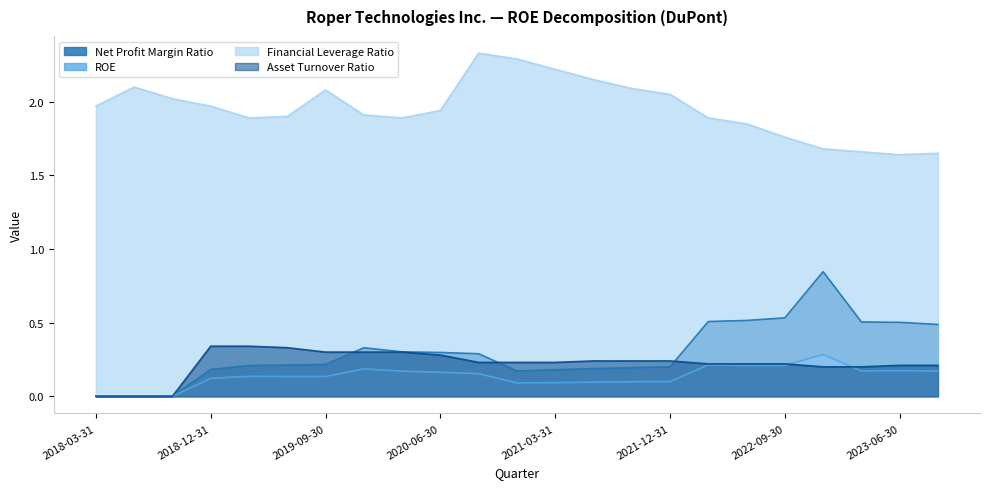

True or false: ROE has a value of 0.3 at 2023-06-30.

False